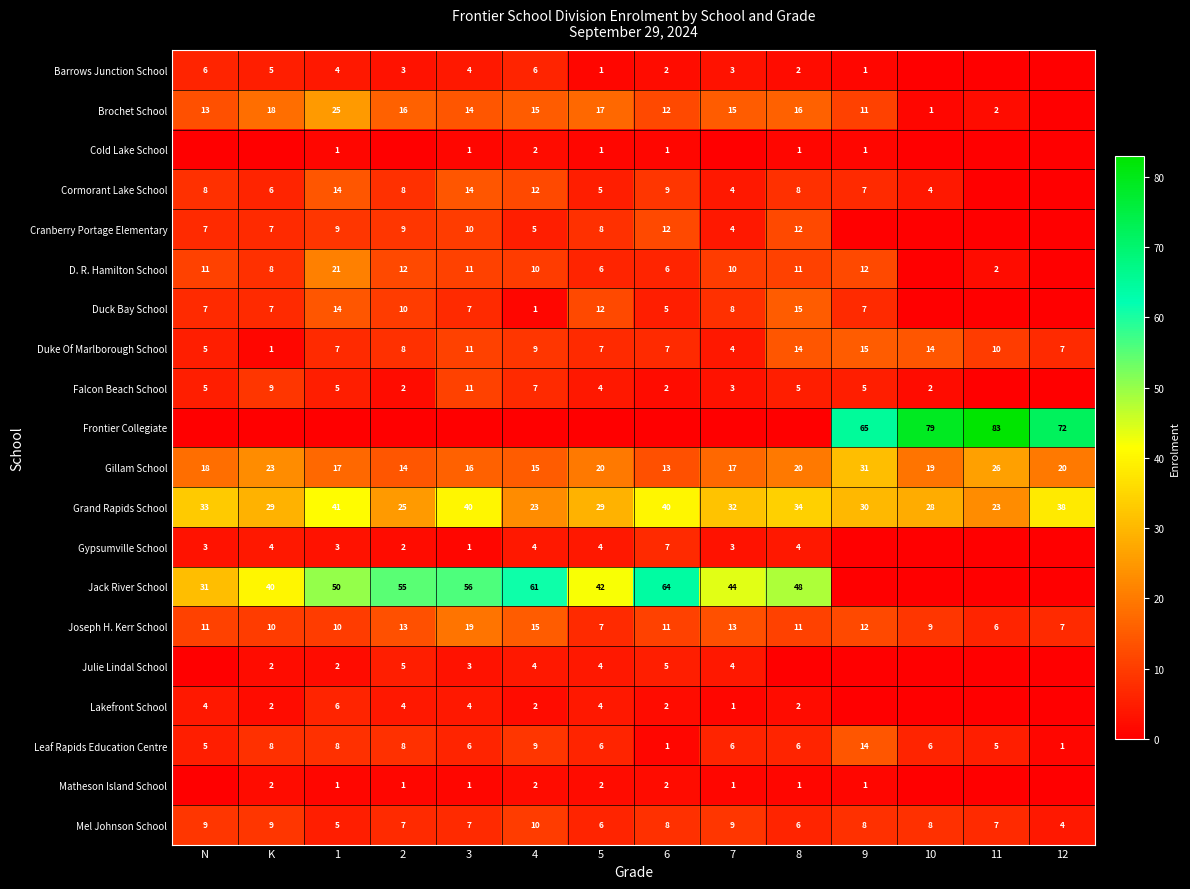

What is the difference between the maximum and minimum values in the Leaf Rapids Education Centre series?

13